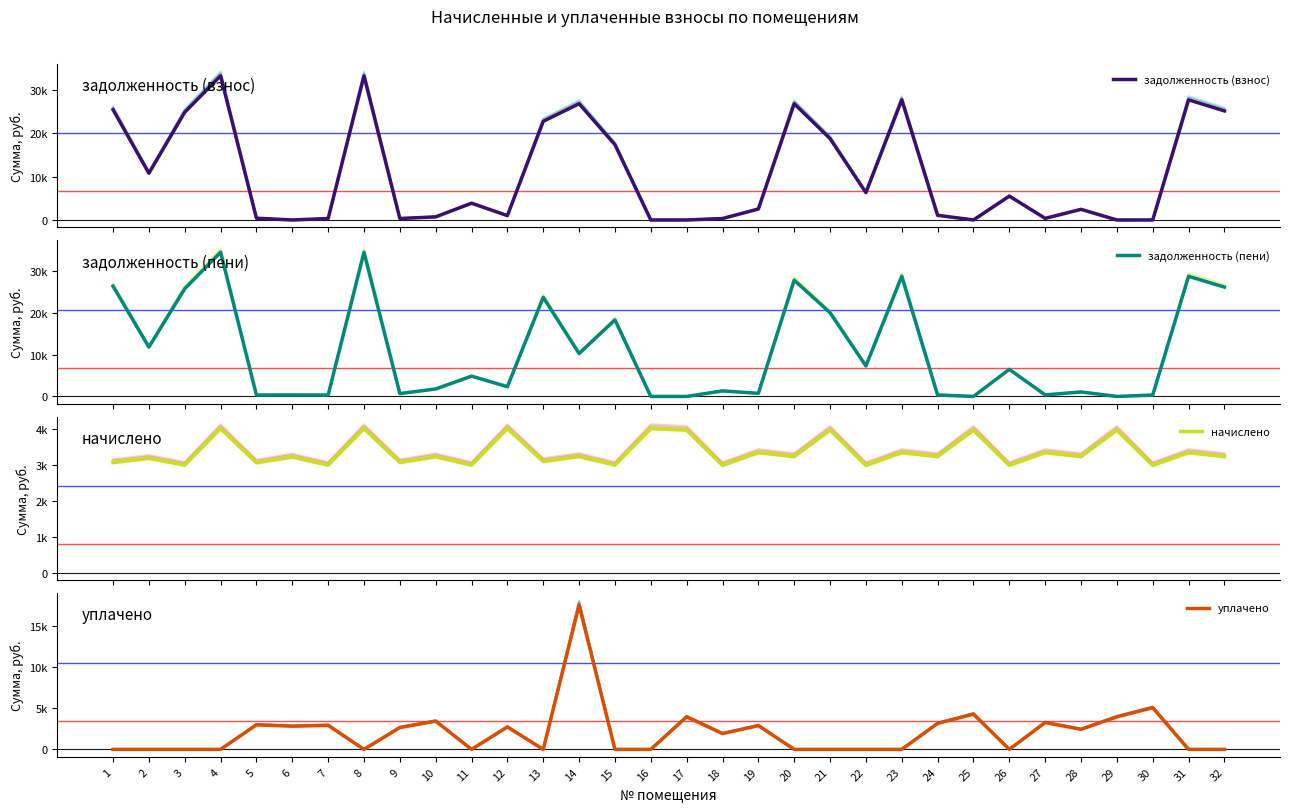

Which category has the highest value across all series?

4